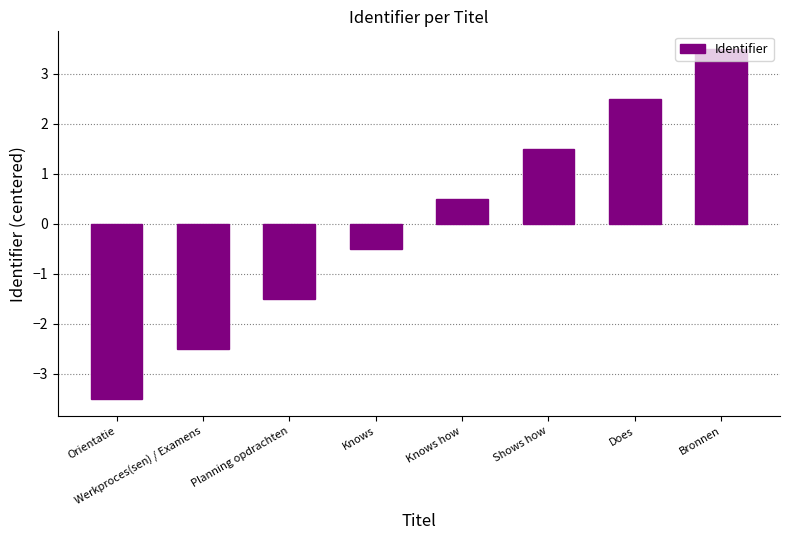

What is the label of the 4th bar from the left?

Knows